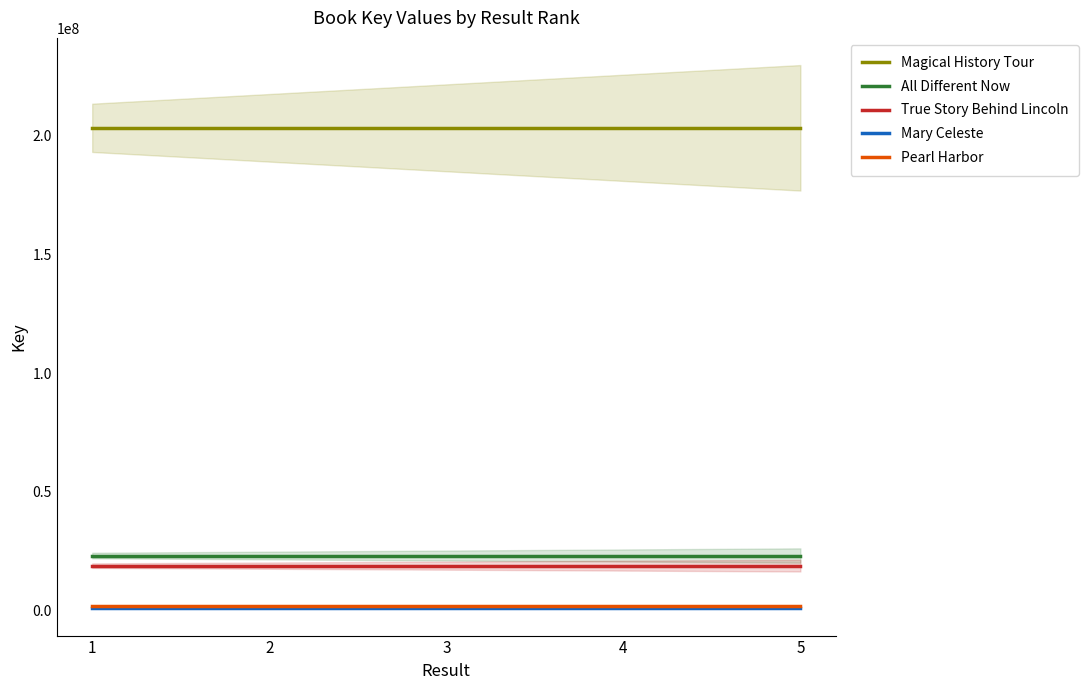

The value of All Different Now at 5 is 23195470. True or false?

True